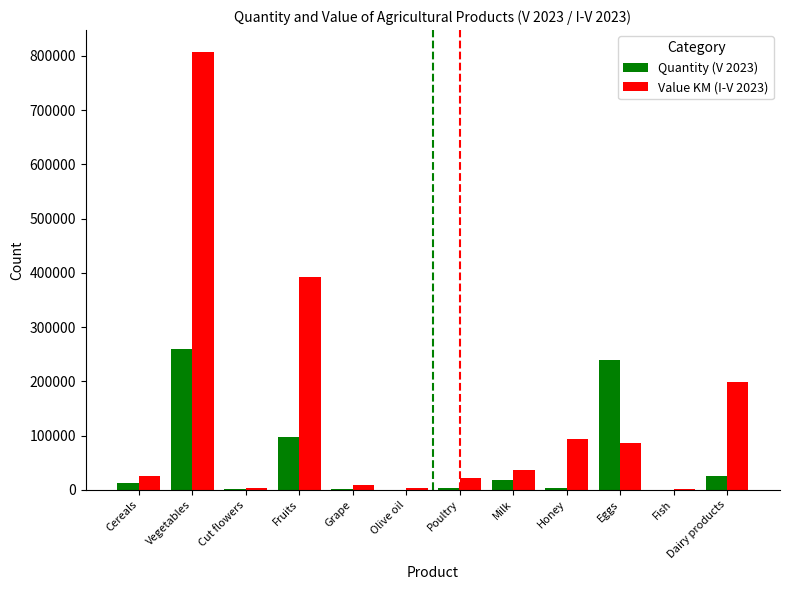

Count the number of data series in this chart.

2